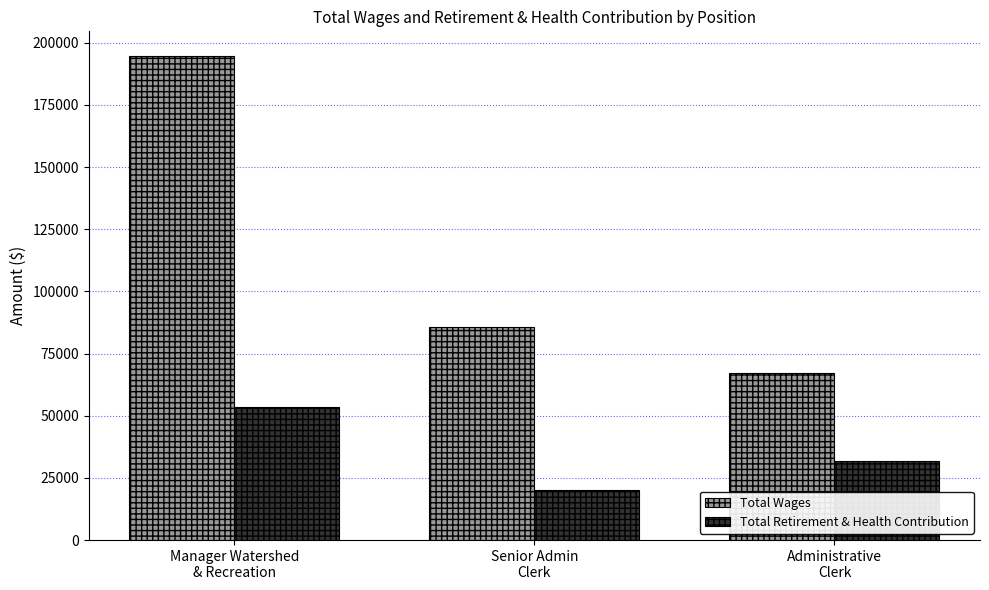

What is the total value across all series at Manager Watershed
& Recreation?

248228